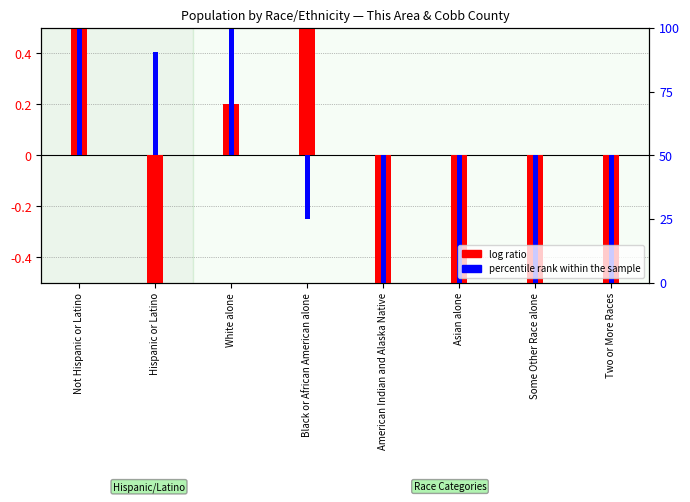

Between Black or African American alone and American Indian and Alaska Native, which series saw the biggest shift?

log ratio (This Area)